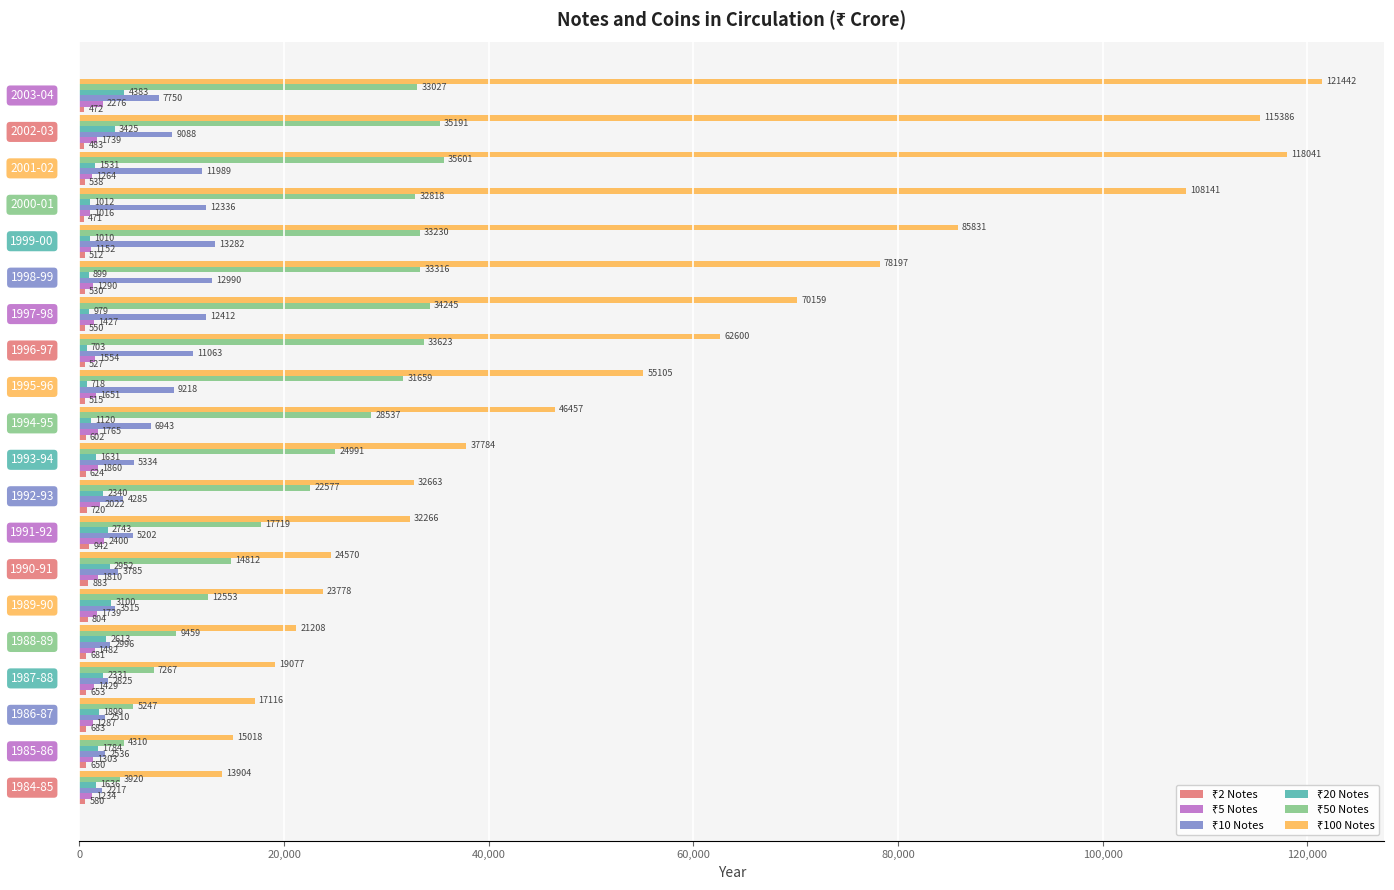

What is the minimum value shown in the chart?

471